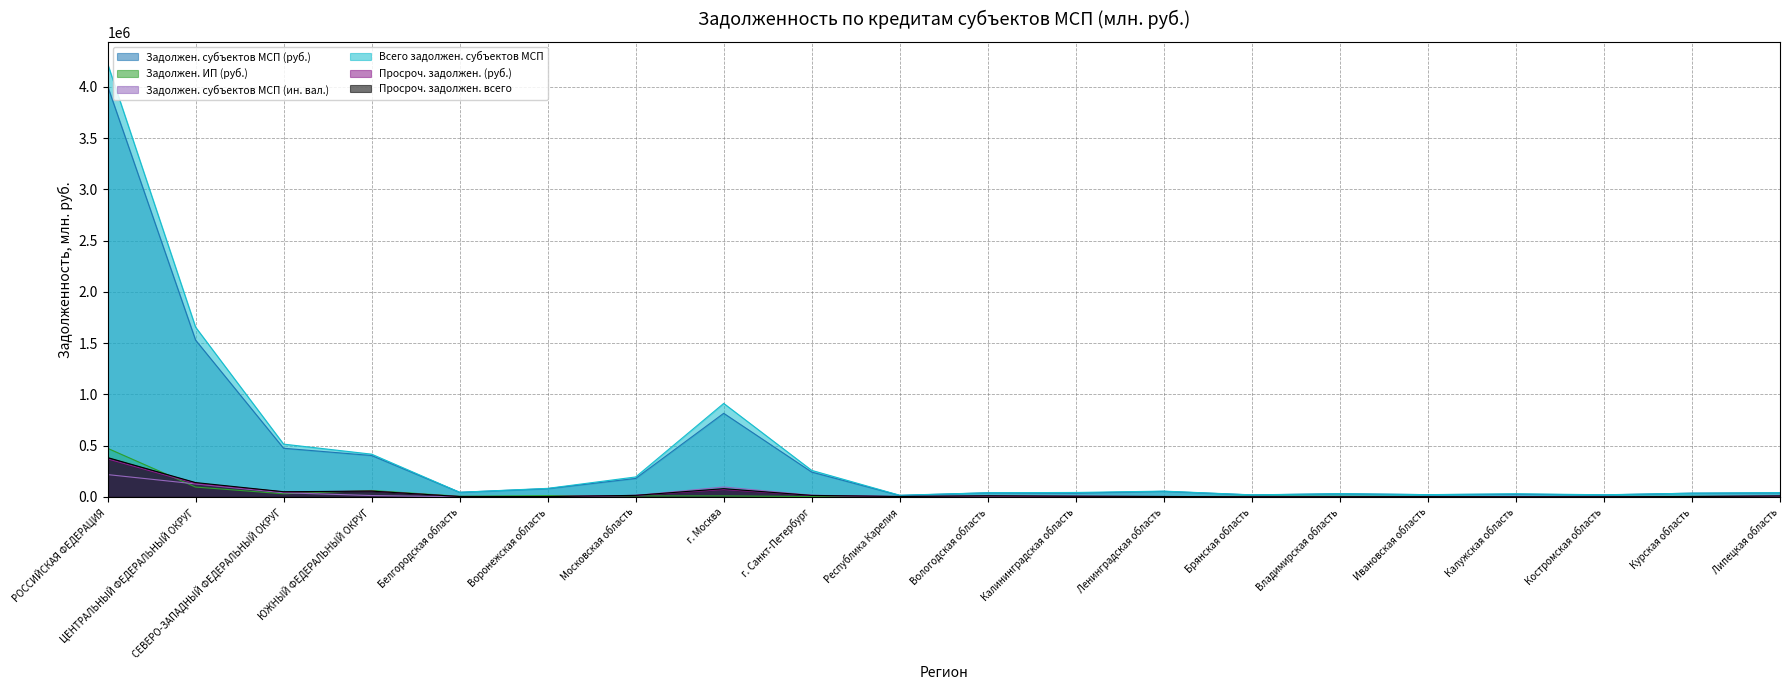

What is the spread (max minus min) of values at Воронежская область?

80415